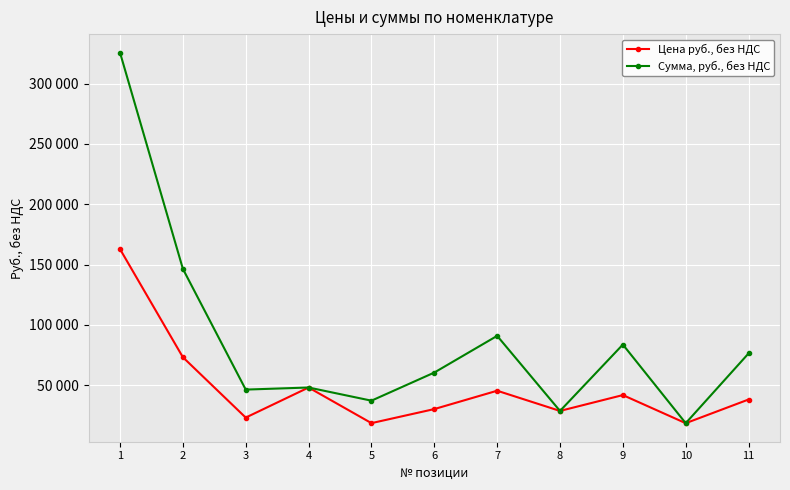

What is the difference between the second highest and second lowest values in the Цена руб., без НДС series?

54639.6